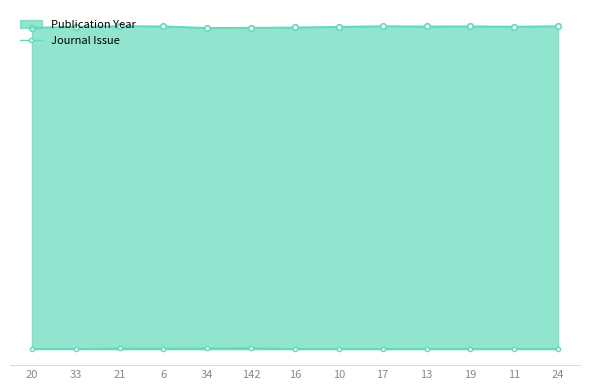

What is the sum of all values?

28